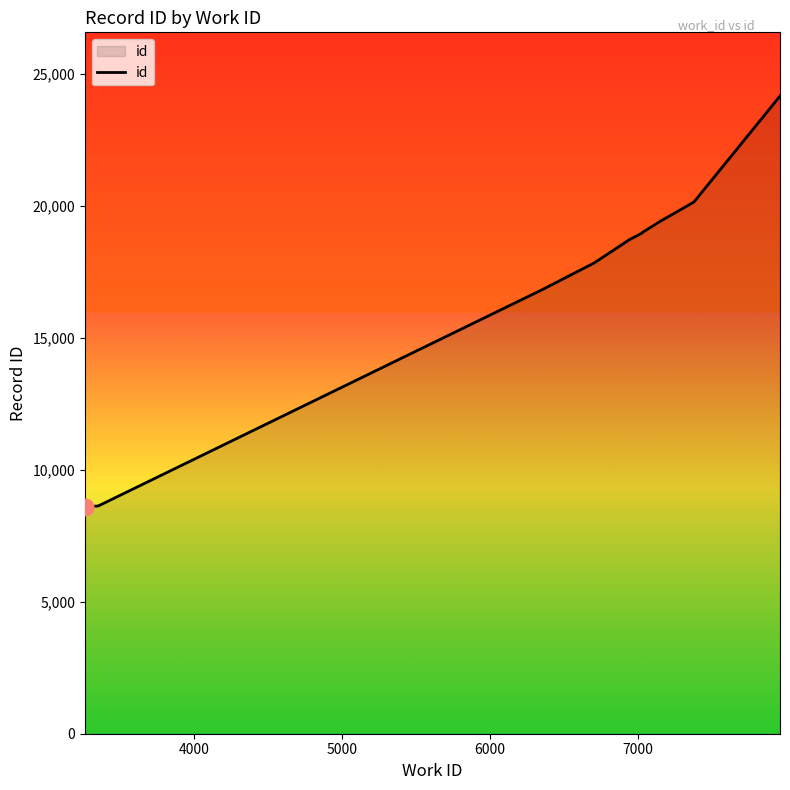

What is the greatest value displayed?

24148